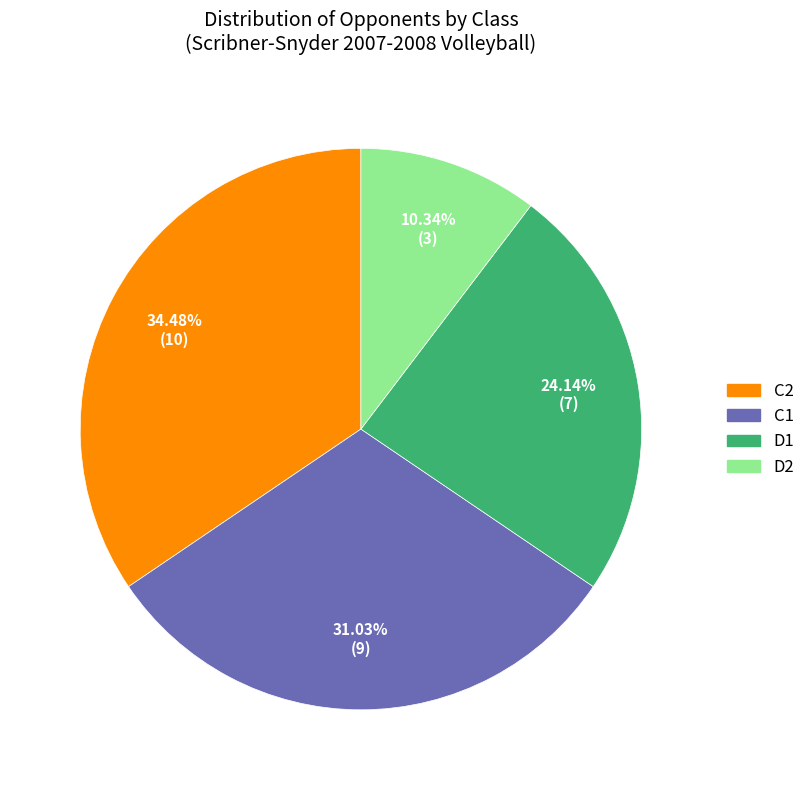

Is D2 the majority of the pie?

No